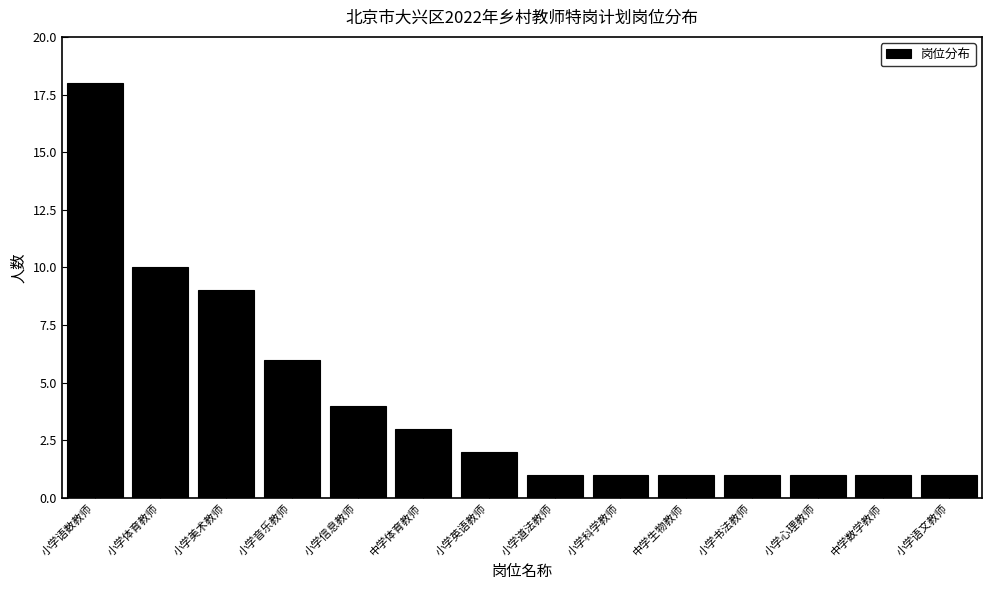

Reading left to right, list all the values displayed in this chart.

小学语数教师=18	小学体育教师=10	小学美术教师=9	小学音乐教师=6	小学信息教师=4	中学体育教师=3	小学英语教师=2	小学道法教师=1	小学科学教师=1	中学生物教师=1	小学书法教师=1	小学心理教师=1	中学数学教师=1	小学语文教师=1